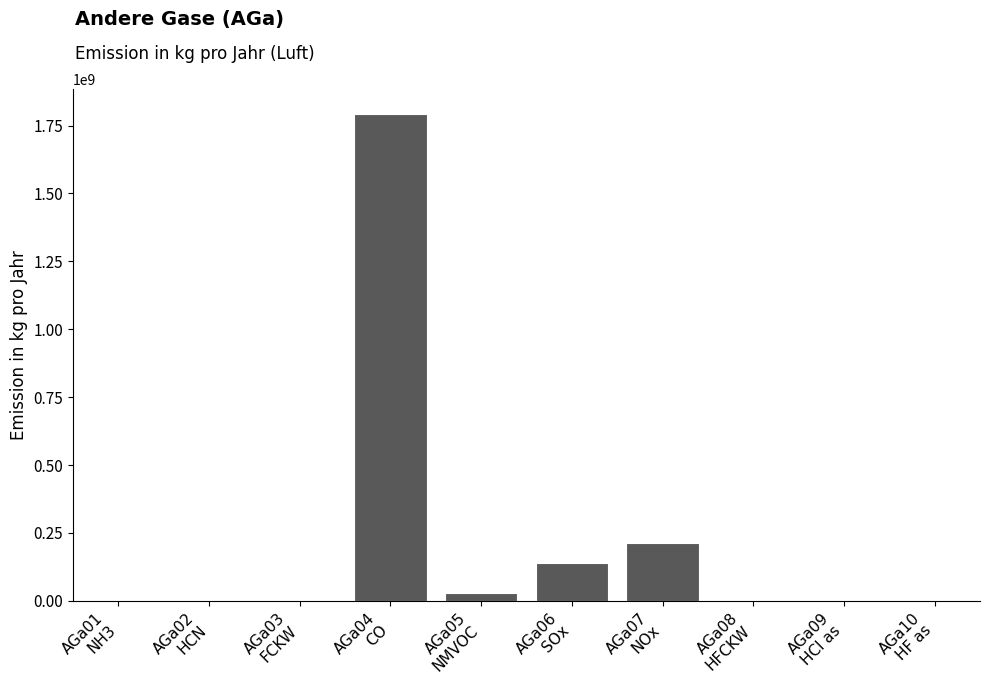

Are the bars grouped side by side (vs. stacked)?

No